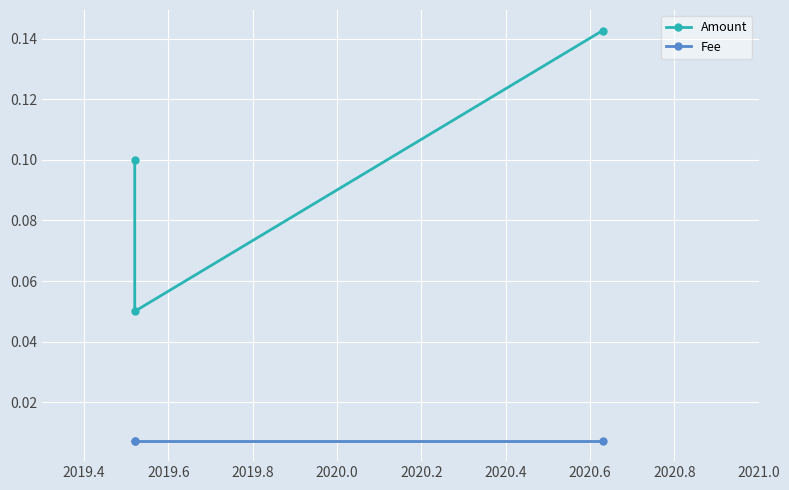

How many lines are shown in the chart?

2